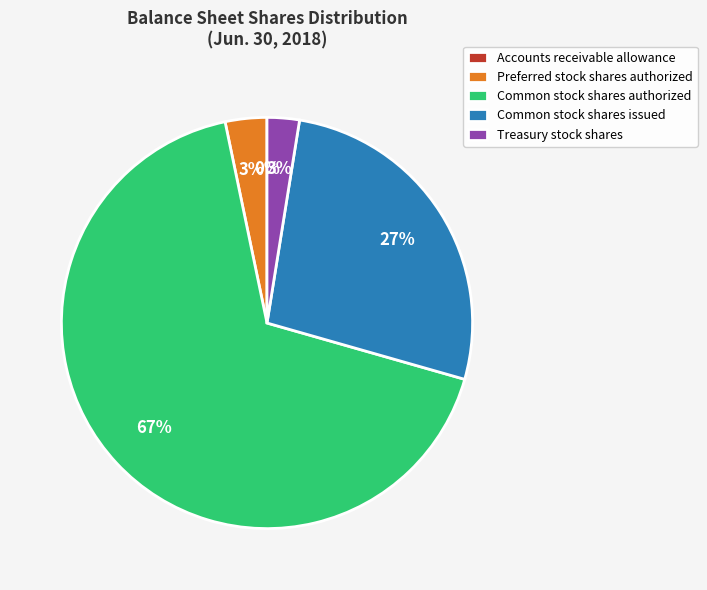

To the nearest percent, what is the average slice percentage?

20%